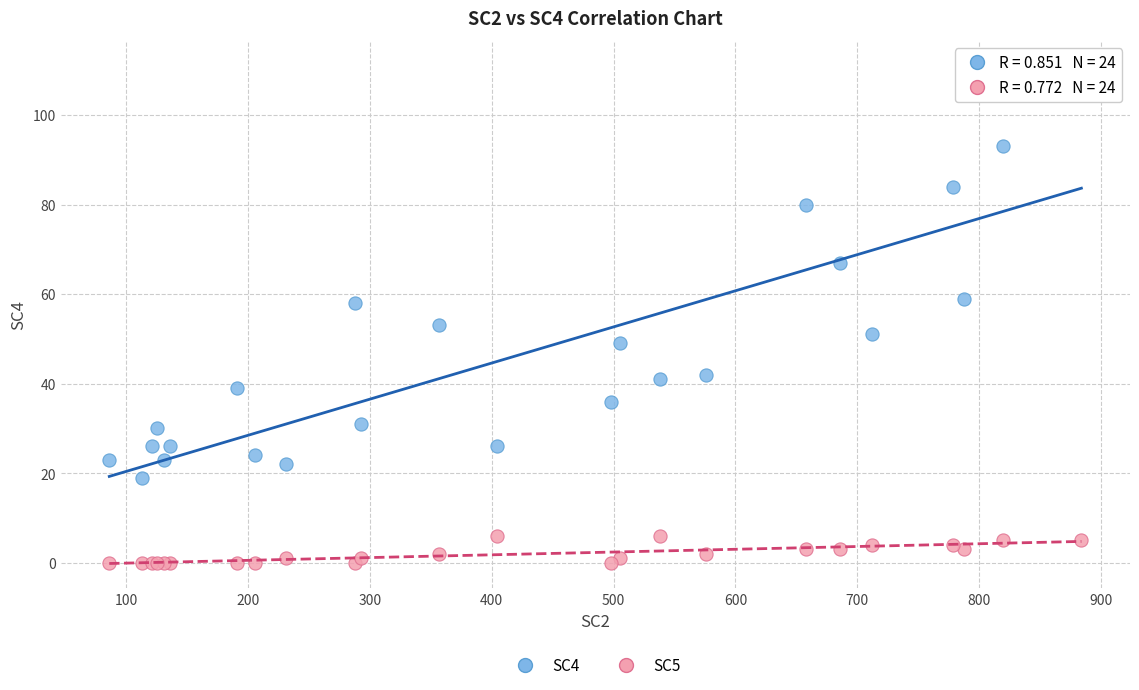

What is the X range (max minus min) for the scatter plot?

798